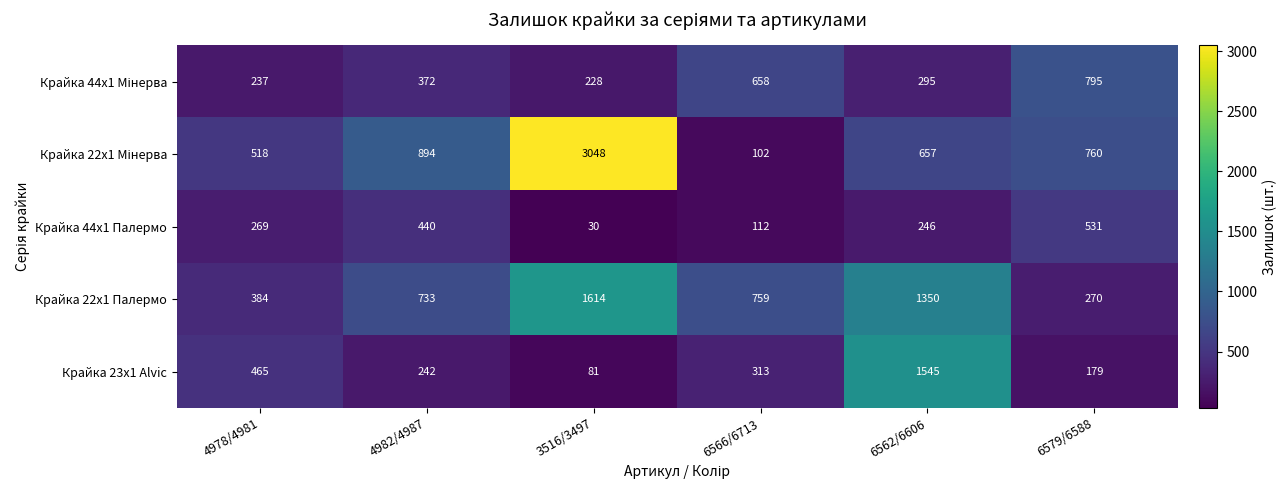

The value of Крайка 23x1 Alvic at 4978/4981 is 465. True or false?

True